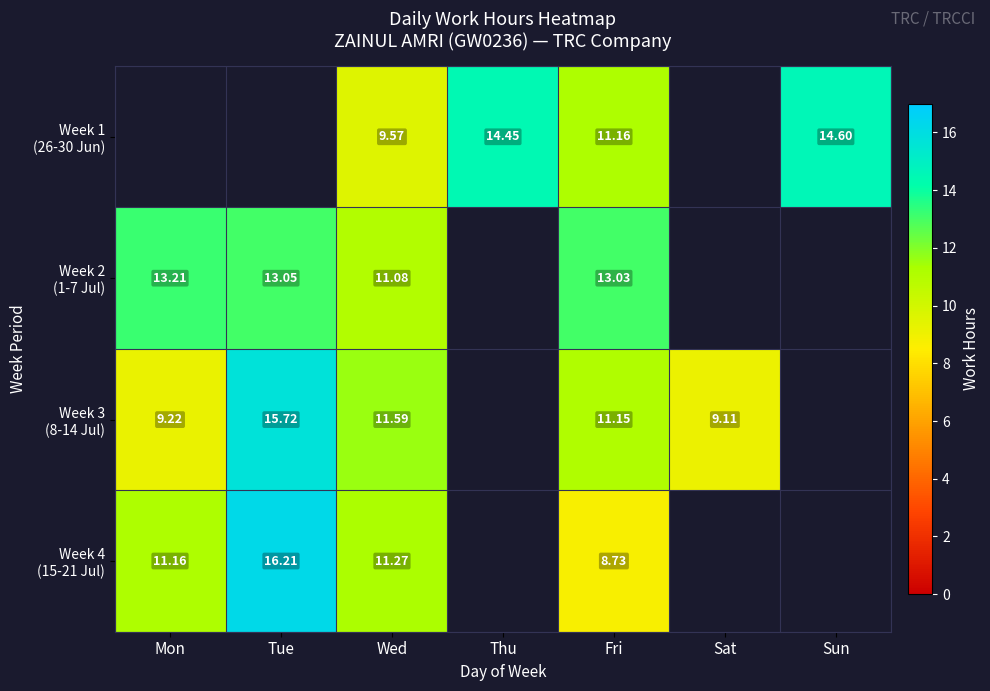

How many values in the Week 4 (15-21 Jul) series exceed 16?

1